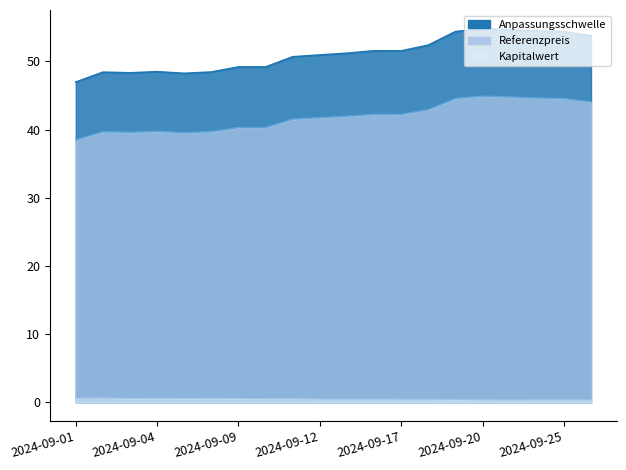

At which label does Kapitalwert reach its minimum?

2024-09-23